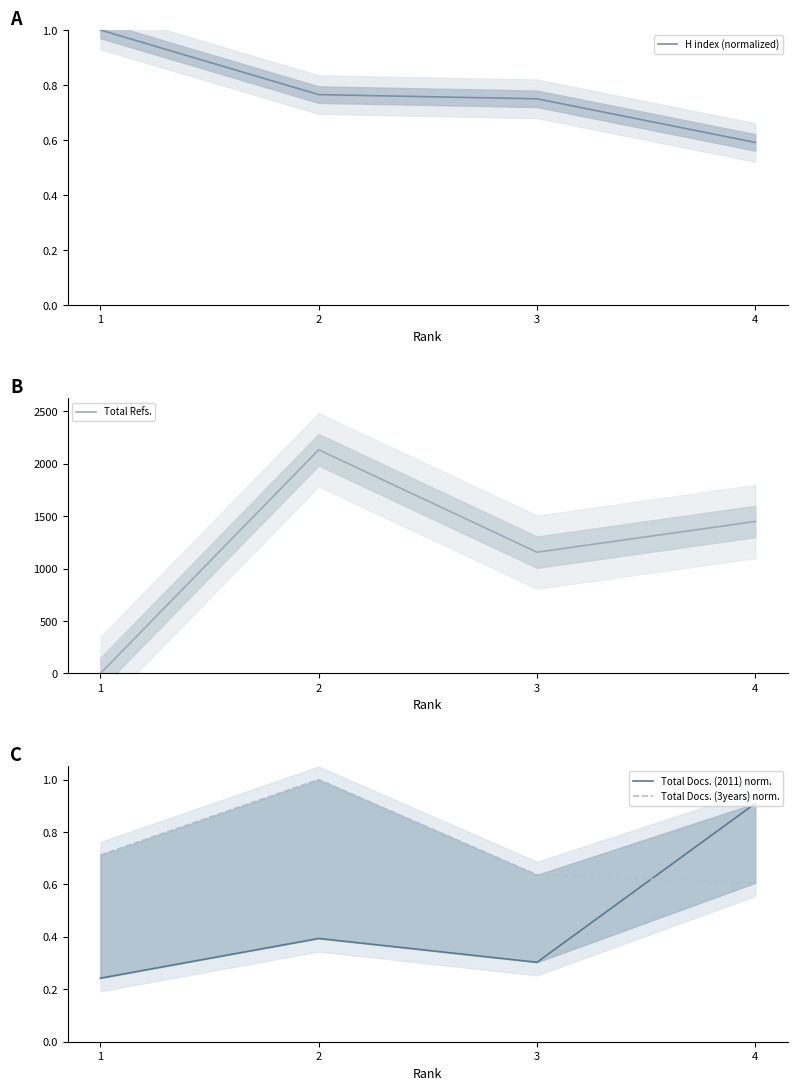

Is this an area chart (filled region under the line)?

No